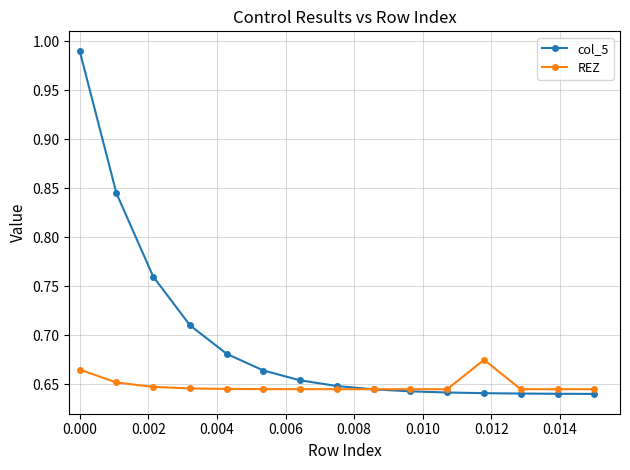

Which series has the widest spread of values?

col_5